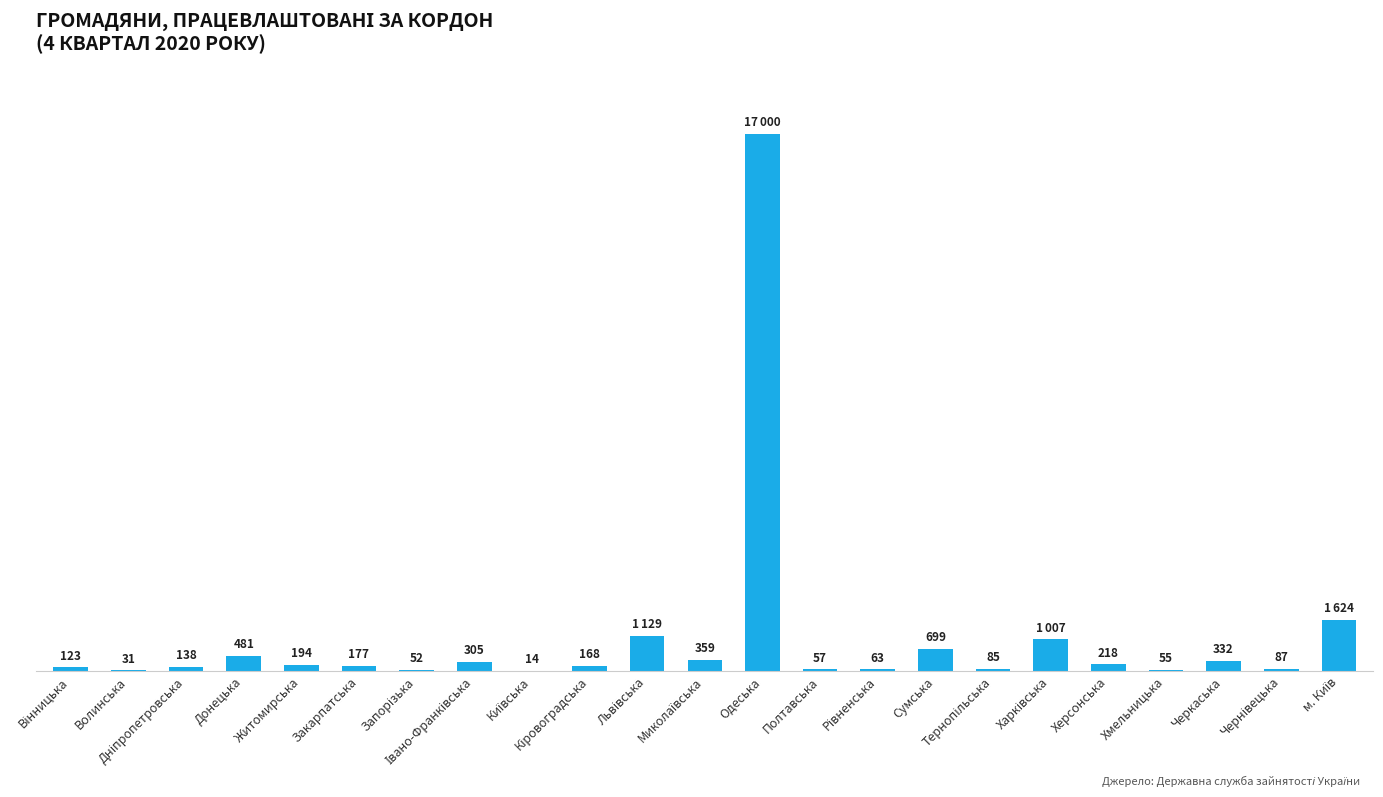

Which has a higher value, Сумська or Херсонська?

Сумська